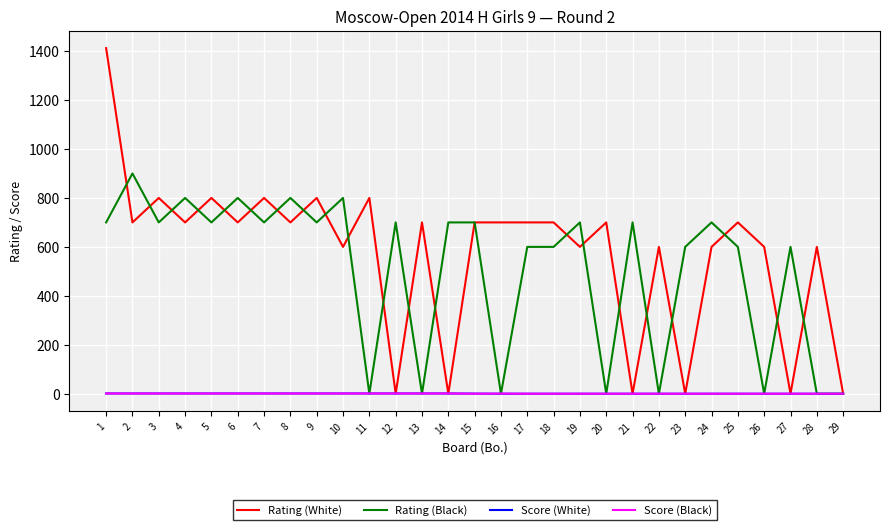

Which series has the largest total across all categories?

Rating (White)